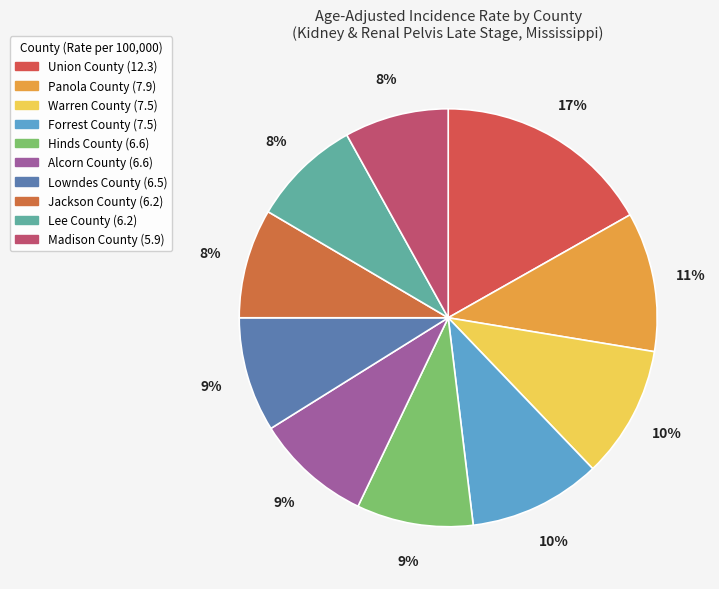

Is it true that Union County is 4% of the pie?

False